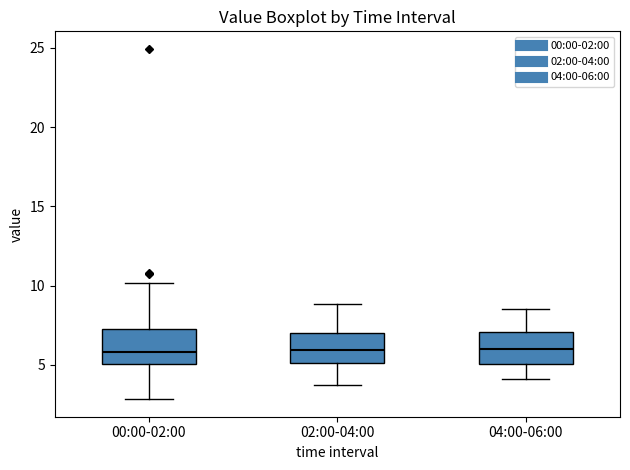

Reading left to right, read every box against the y-axis: the position of its median line, the range the box covers, and the ends of its whiskers. The values are not printed on the chart, so give them approximately, as read against the axis.

00:00-02:00: median 6.0, box 5.0 to 7.5, whiskers 3.0 to 10.0
02:00-04:00: median 6.0, box 5.0 to 7.0, whiskers 3.5 to 9.0
04:00-06:00: median 6.0, box 5.0 to 7.0, whiskers 4.0 to 8.5